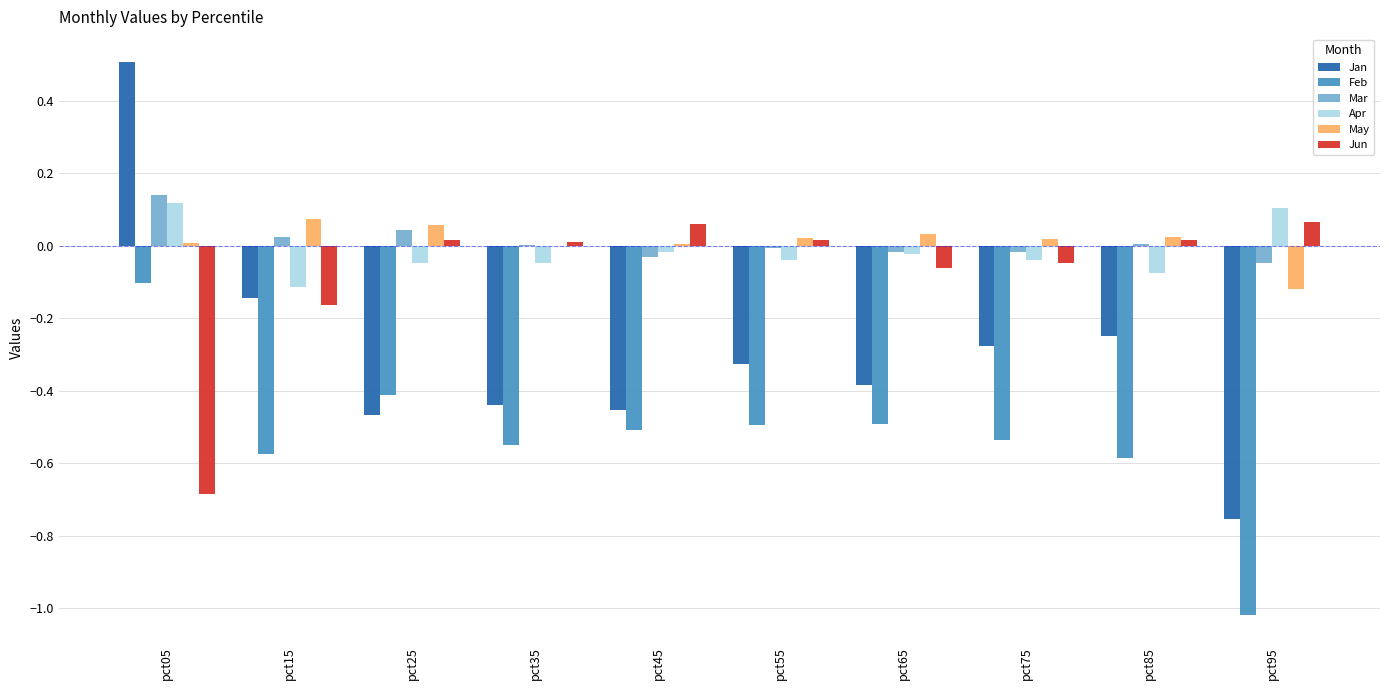

Which series changed the most between pct65 and pct95?

Feb